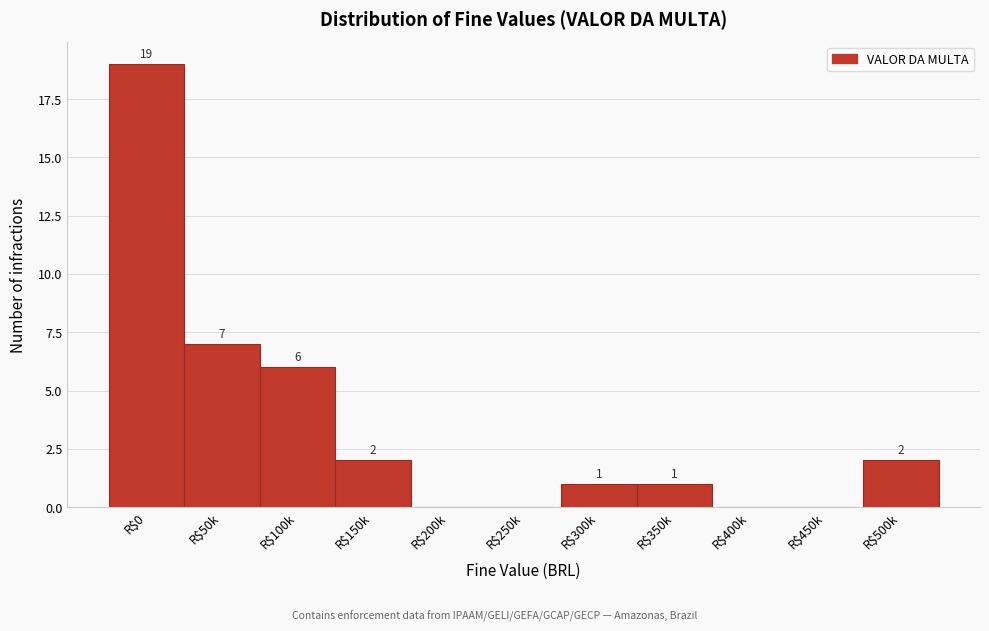

What value does the data have at R$0, to the nearest 10?

20